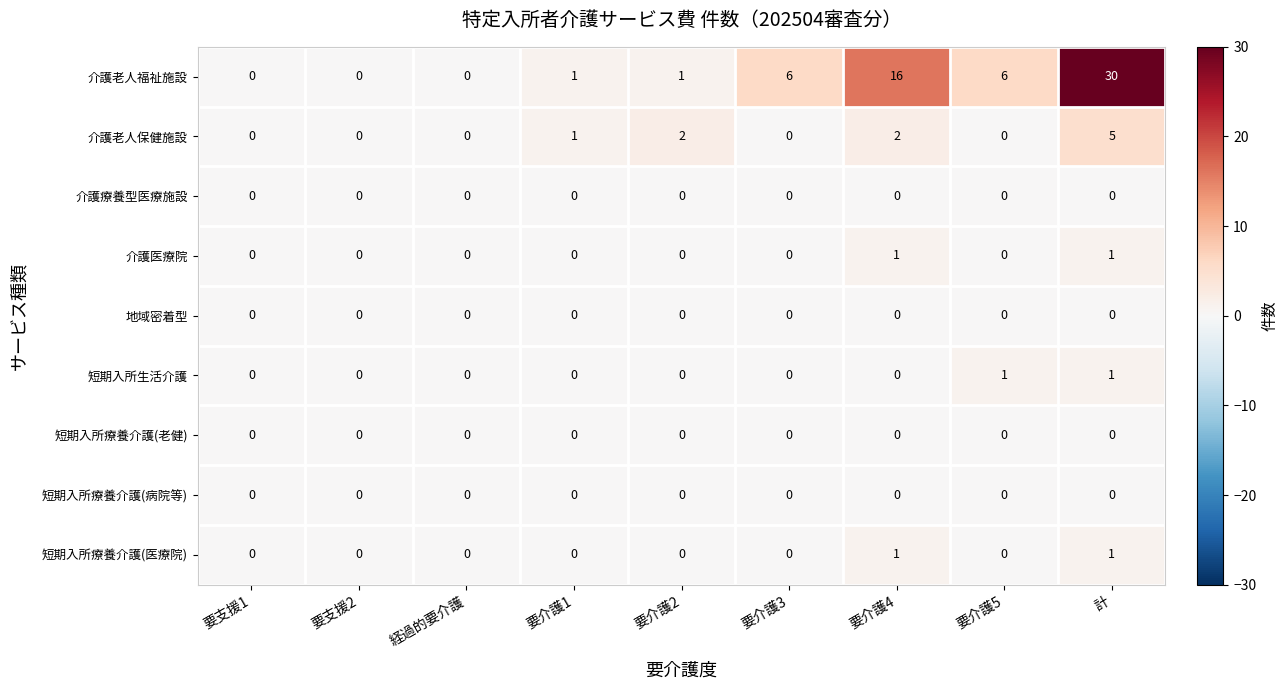

Which category has the highest value across all series?

計